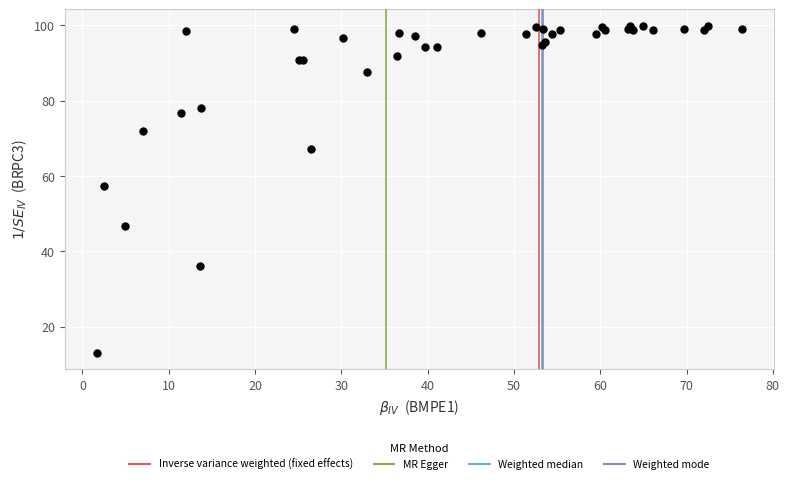

What Y value in the scatter plot is closest to 56?

57.2